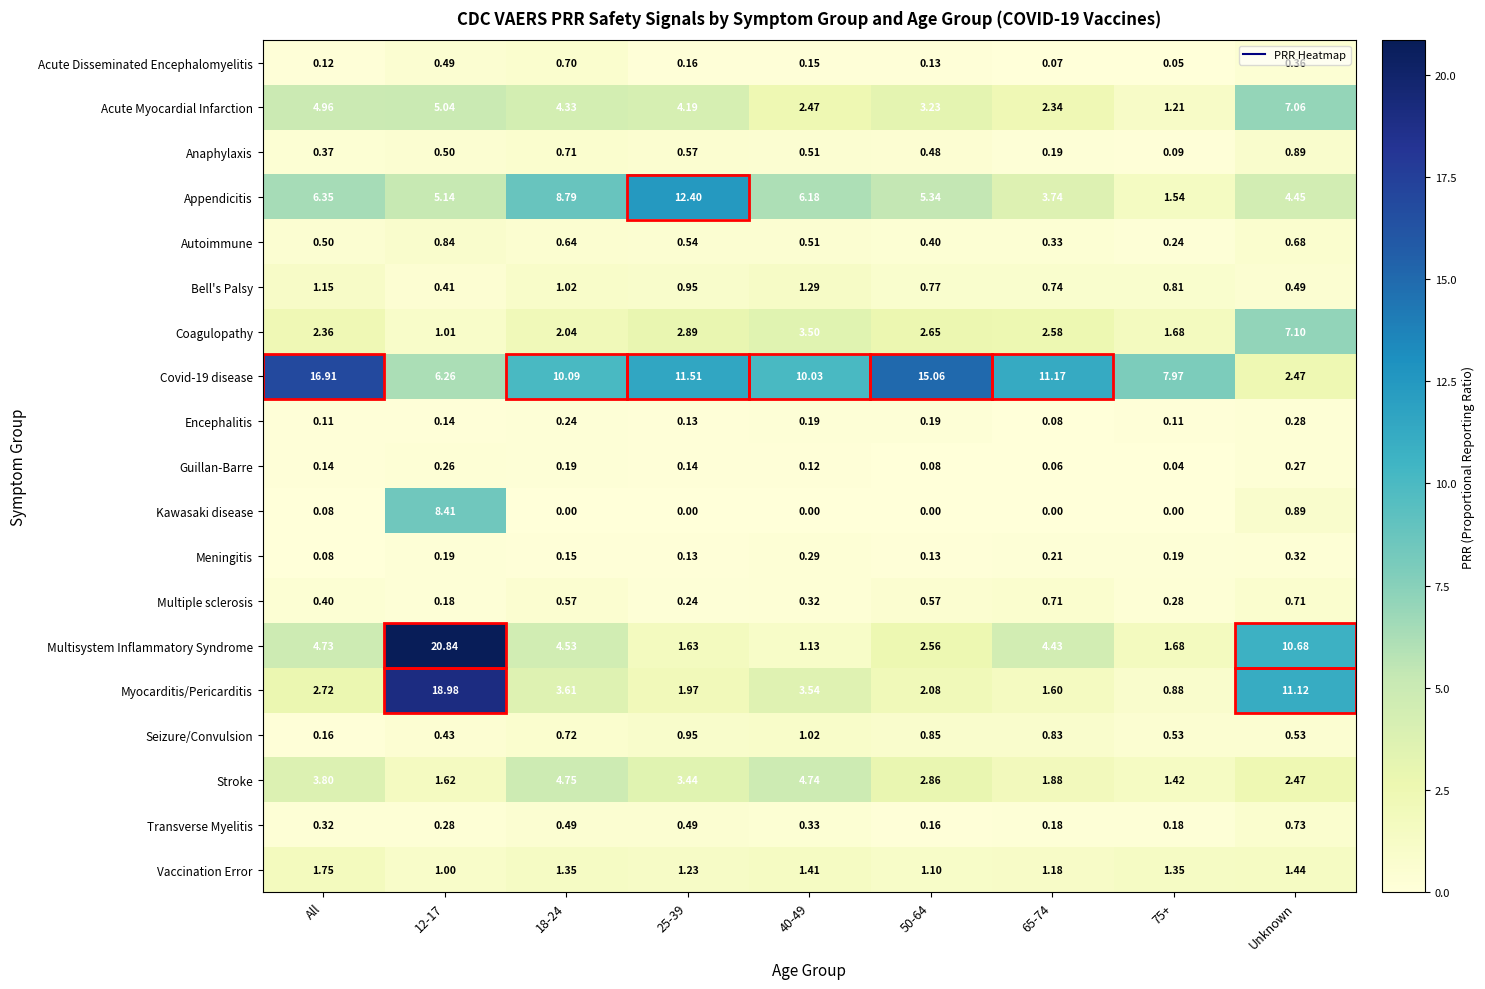

Count the number of data series in this chart.

19